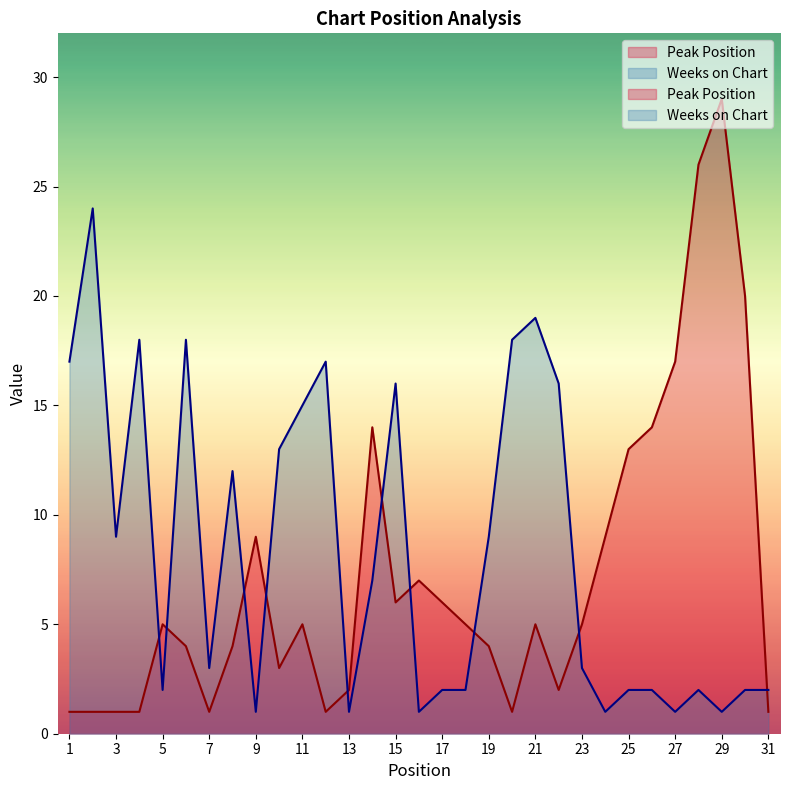

What are all the series names shown in the legend?

Peak Position, Weeks on Chart